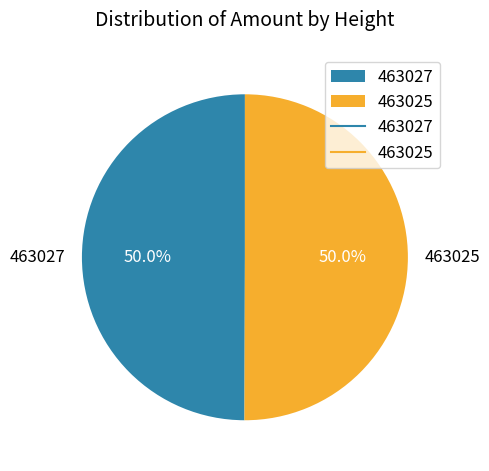

The 463025 slice represents 64% of the pie. True or false?

False